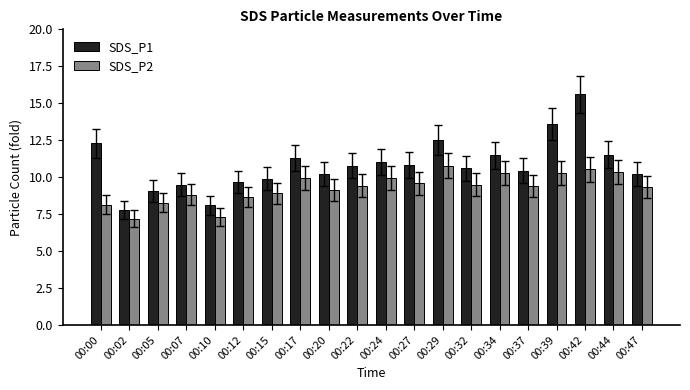

At which category is the sum across all series the highest?

00:42